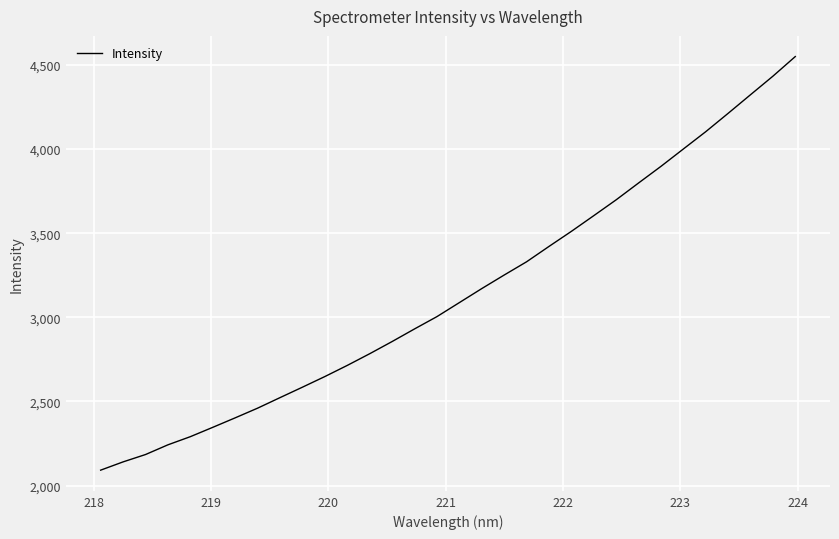

What is the minimum value shown in the chart?

2091.8